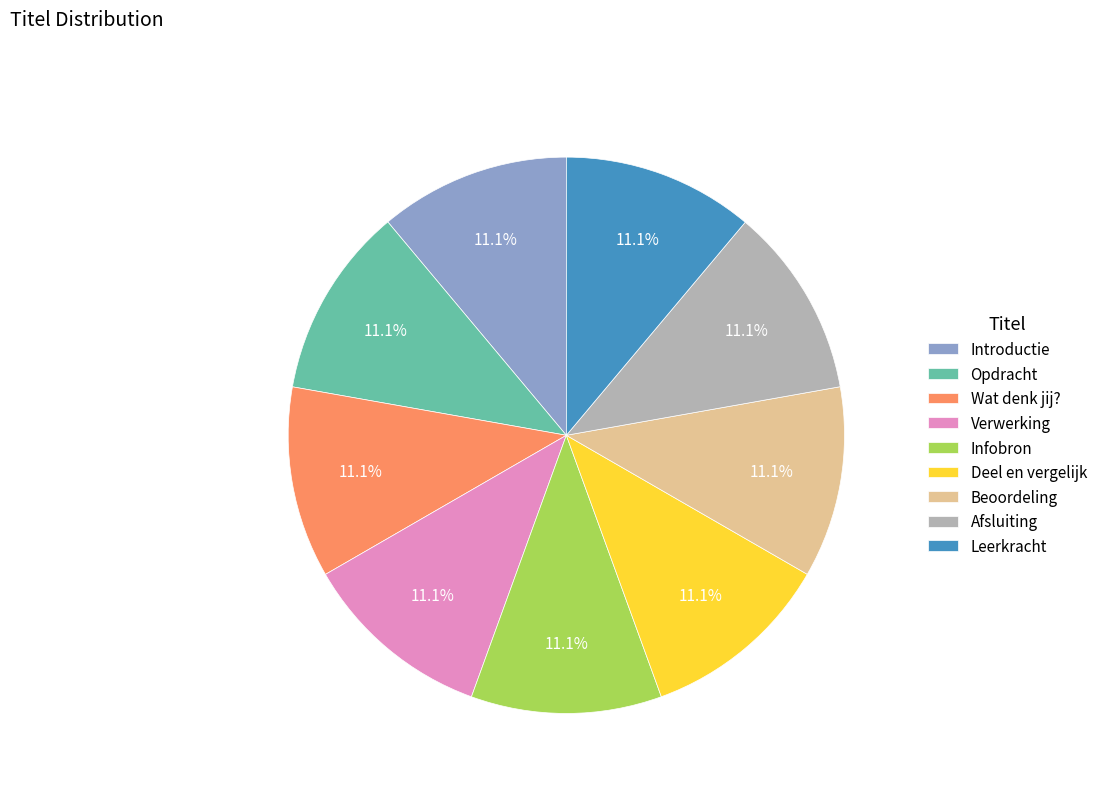

Does any single category account for the majority?

No